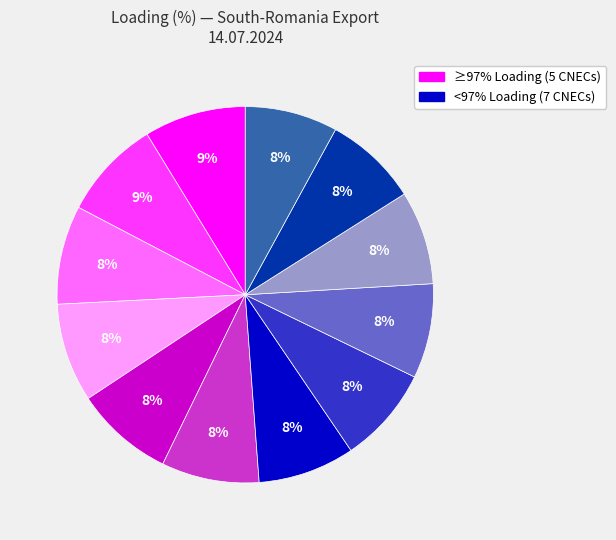

How many slices are in this pie chart?

12